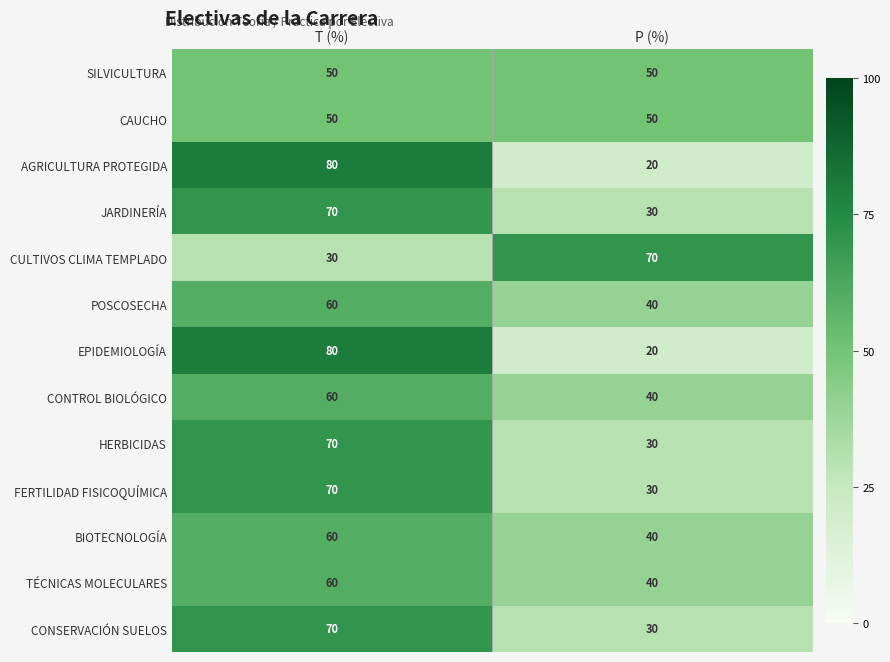

At which category is the sum across all series the highest?

T (%)